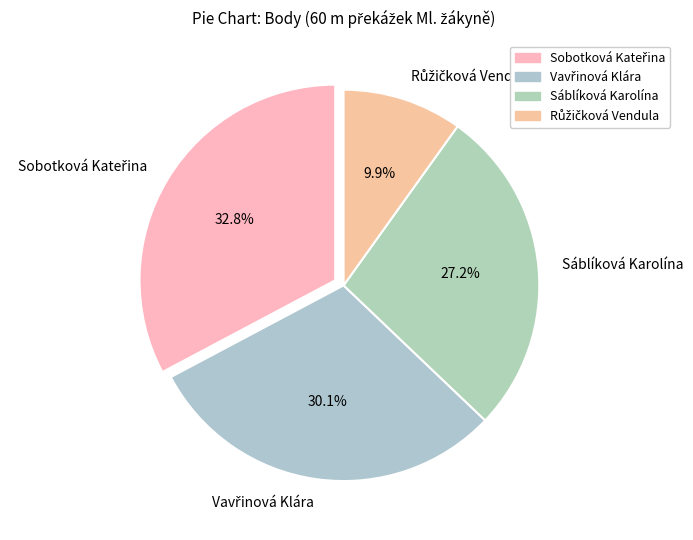

Is there any slice that represents more than half of the pie?

No